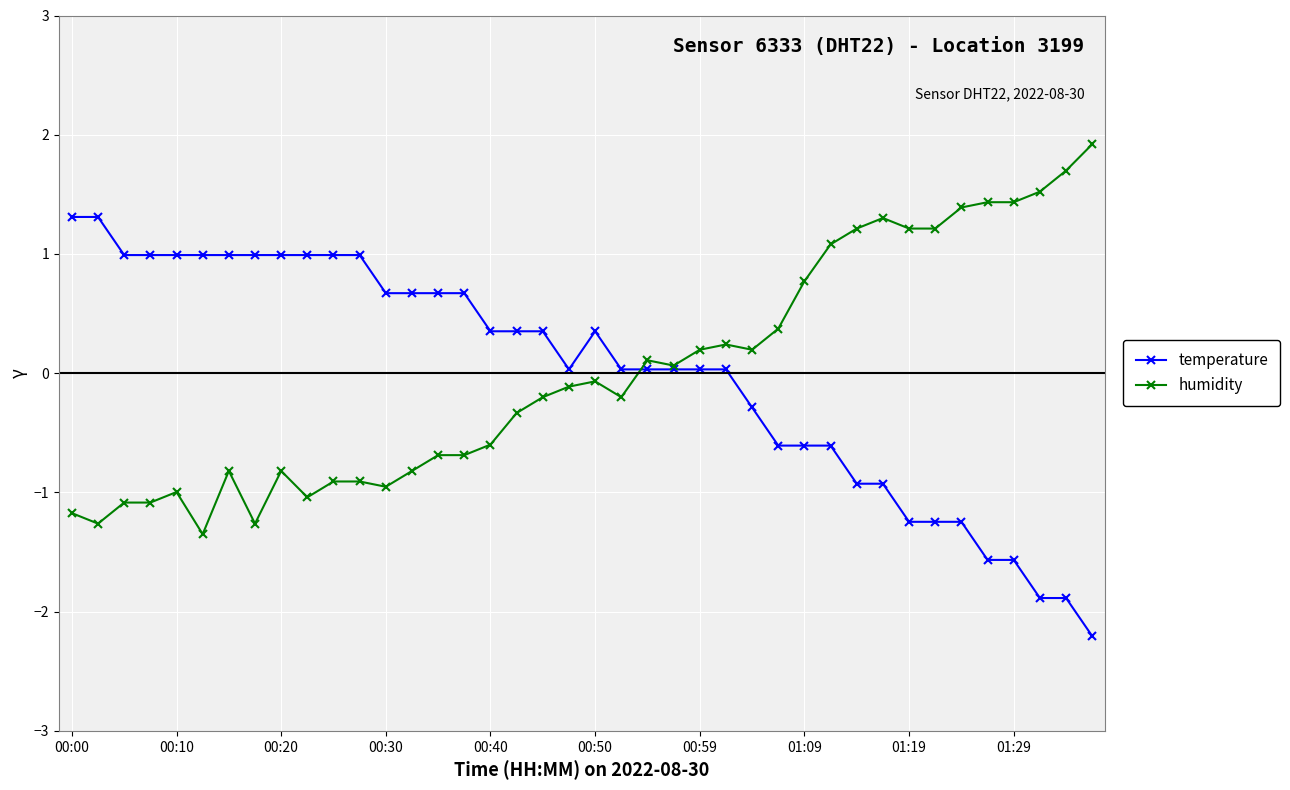

True or false: humidity has more than 0 interior local peaks.

True